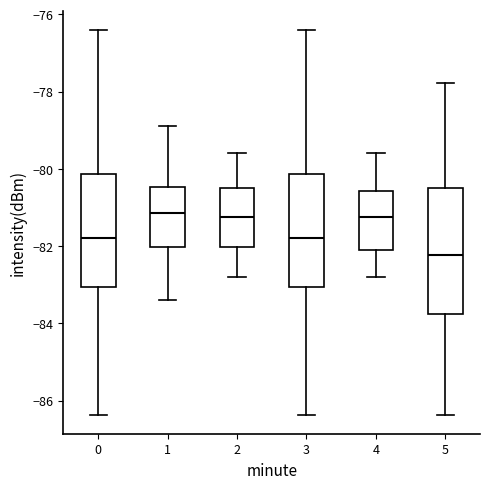

Comparing the boxes themselves (not the whiskers), which one is the tallest?

5